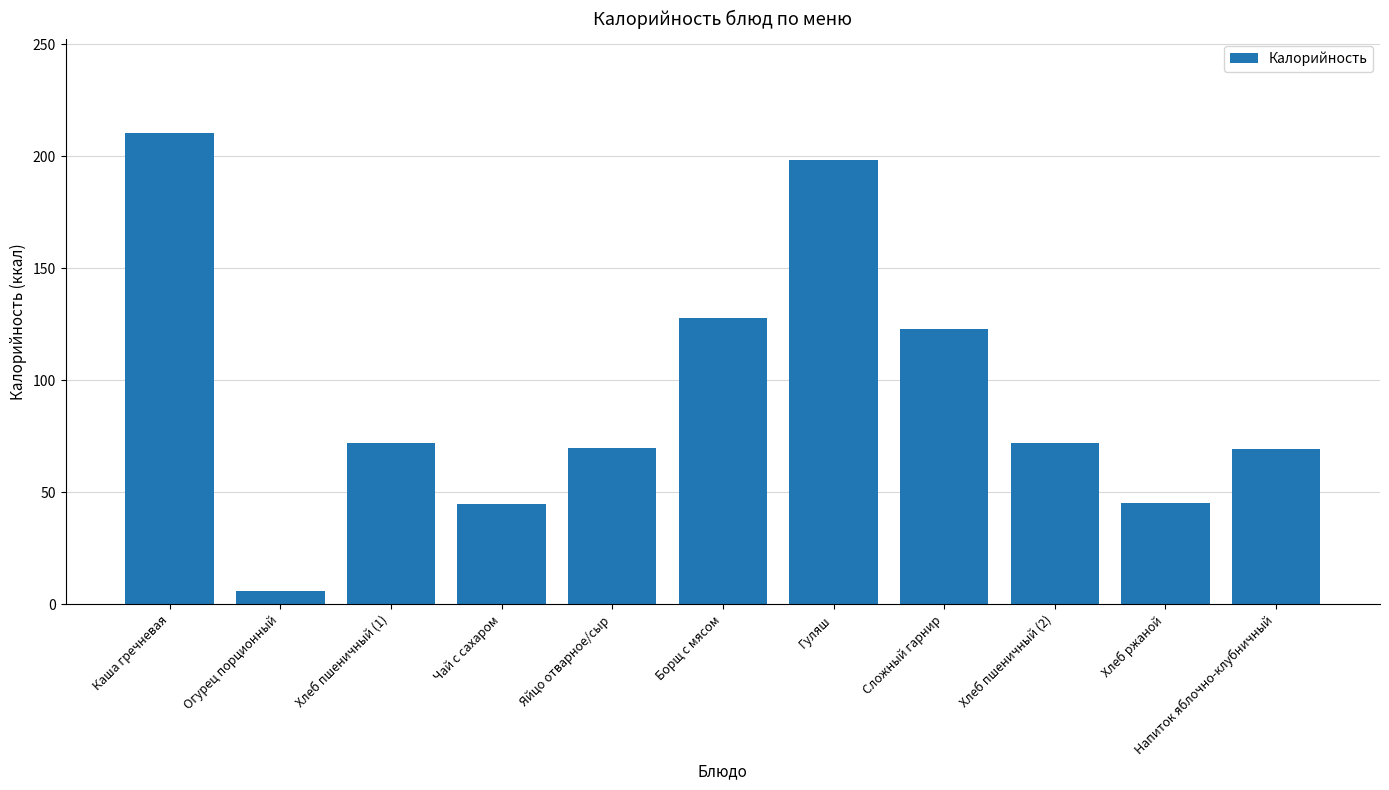

How many categories are shown in the chart?

11